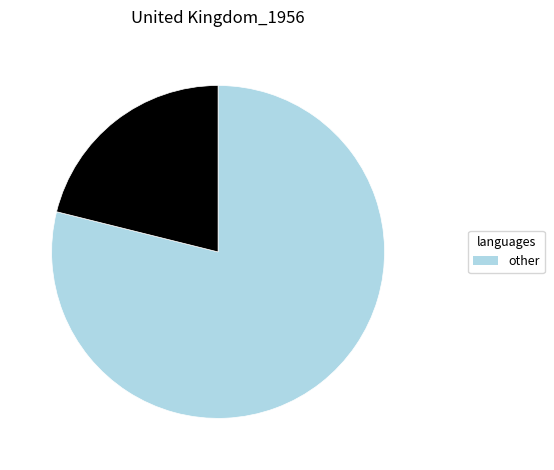

Is there a majority slice in this chart?

Yes